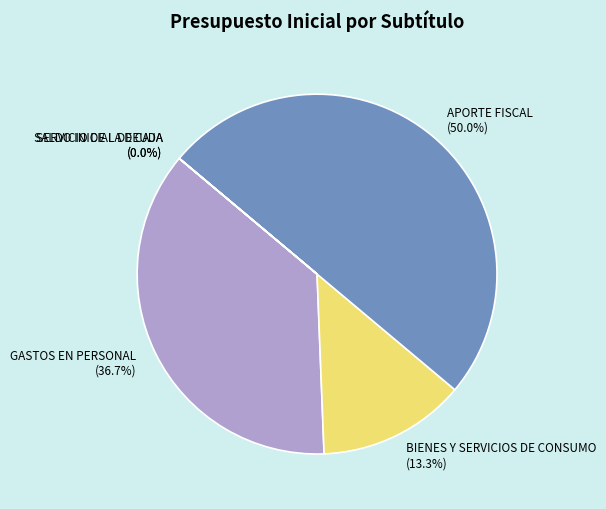

To the nearest percent, what is the average slice percentage?

20%